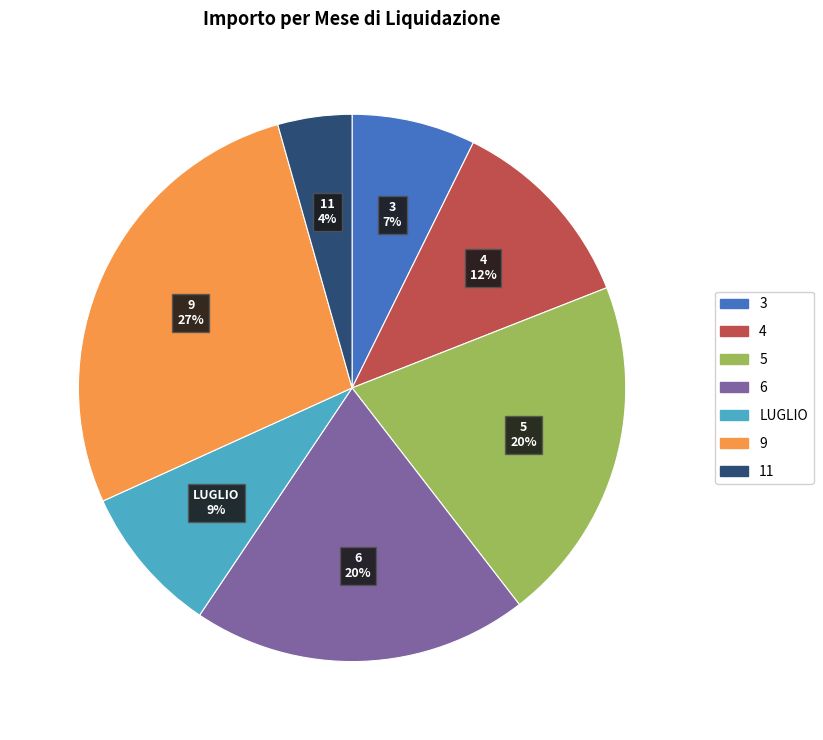

Is there any slice that represents more than half of the pie?

No